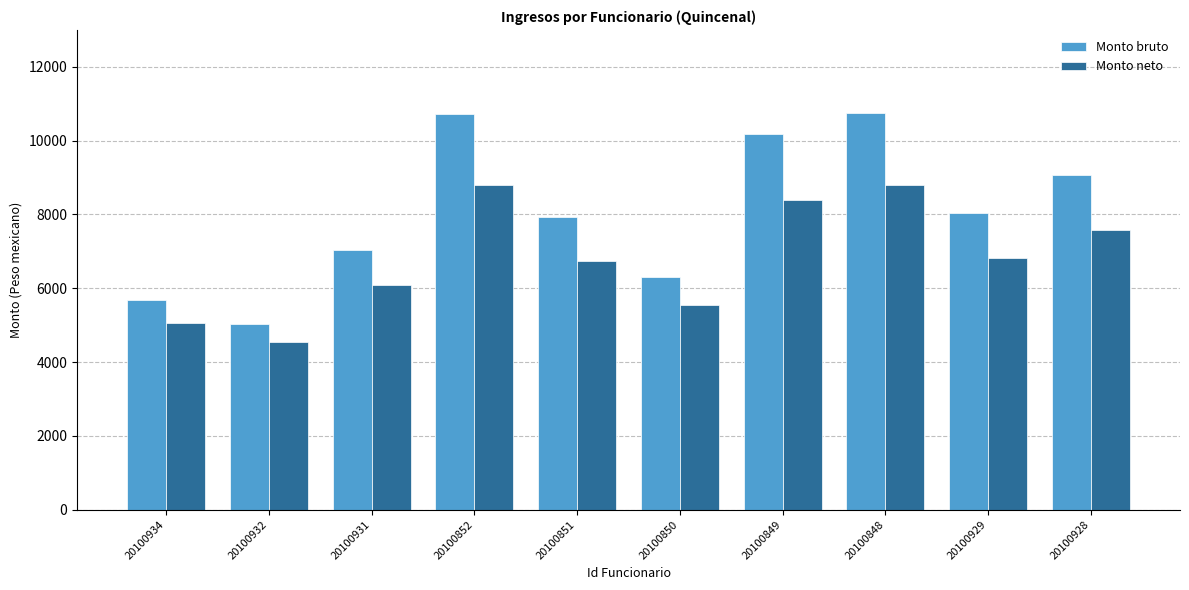

What is the label of the 4th bar from the left?

20100852